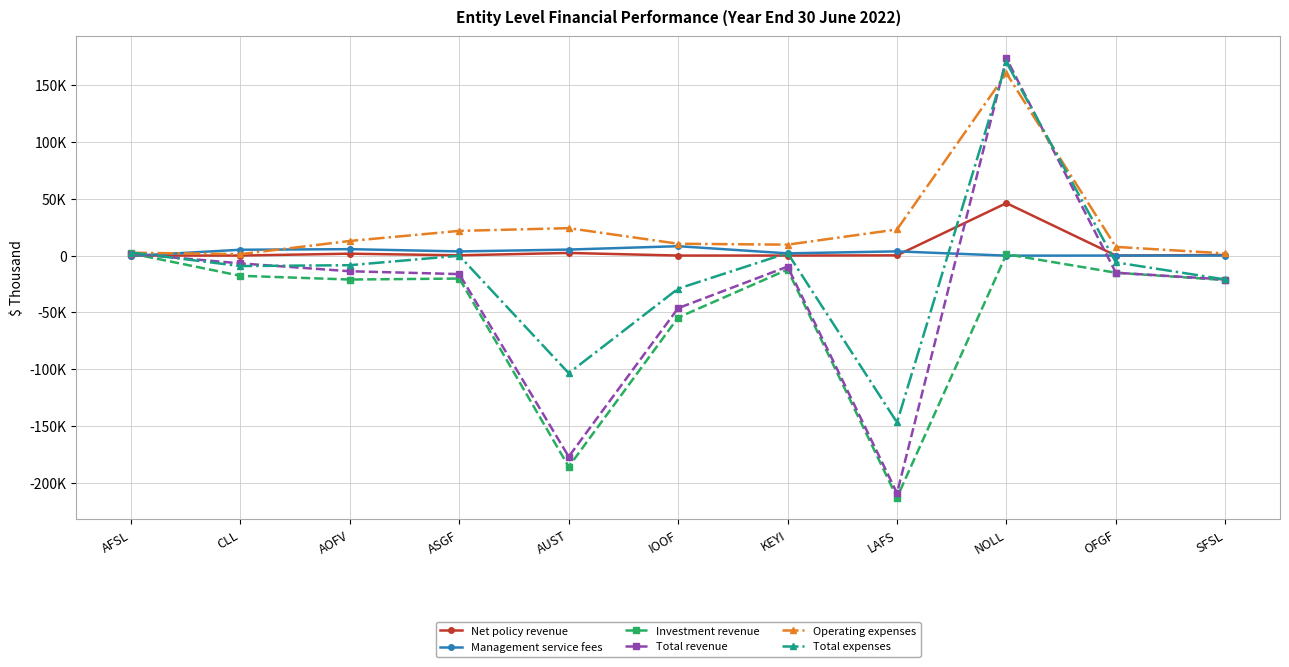

Where does the Operating expenses series first go above 10406?

AOFV